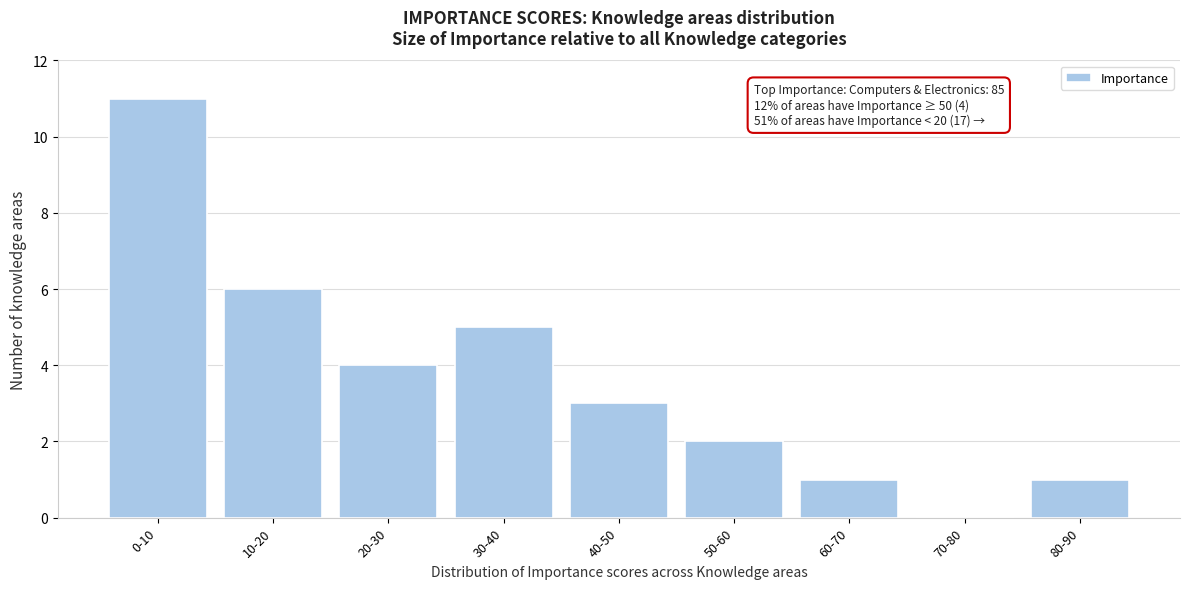

Reading left to right, transcribe all the data shown in this chart.

0-10=11	10-20=6	20-30=4	30-40=5	40-50=3	50-60=2	60-70=1	70-80=0	80-90=1